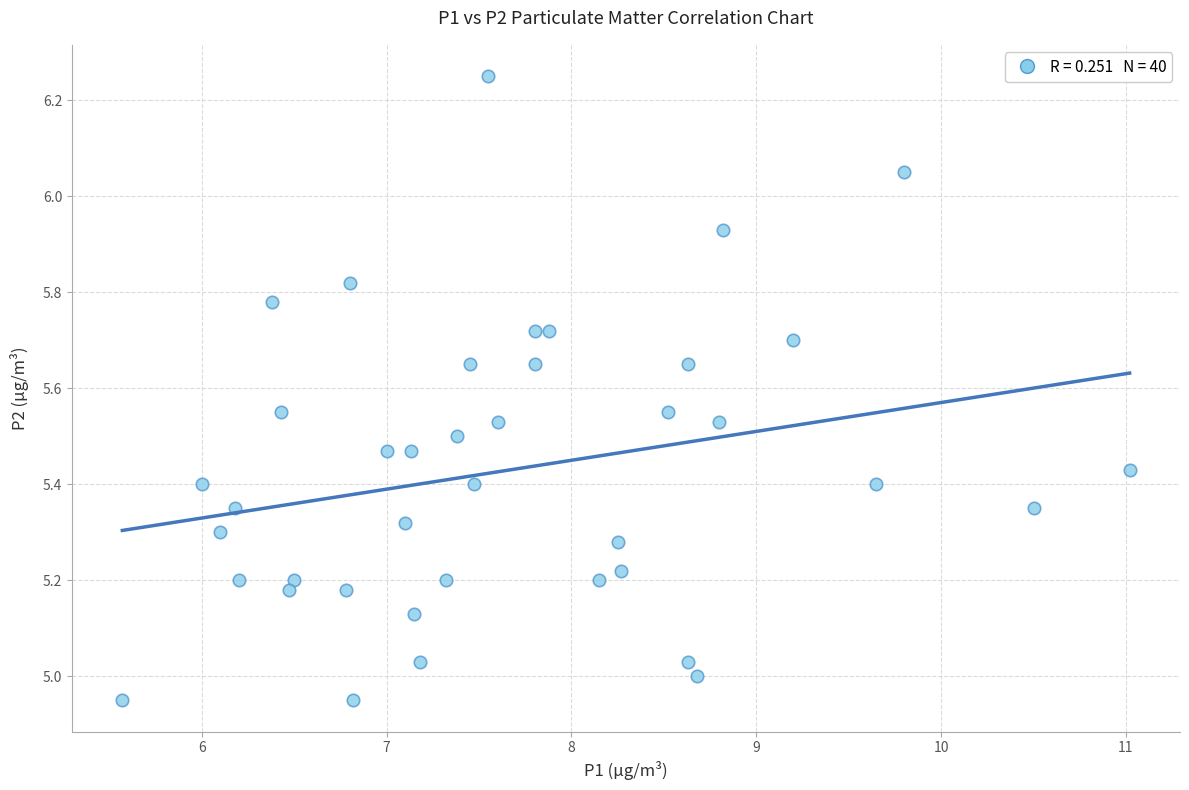

What is the range of Y values (max minus min)?

1.3